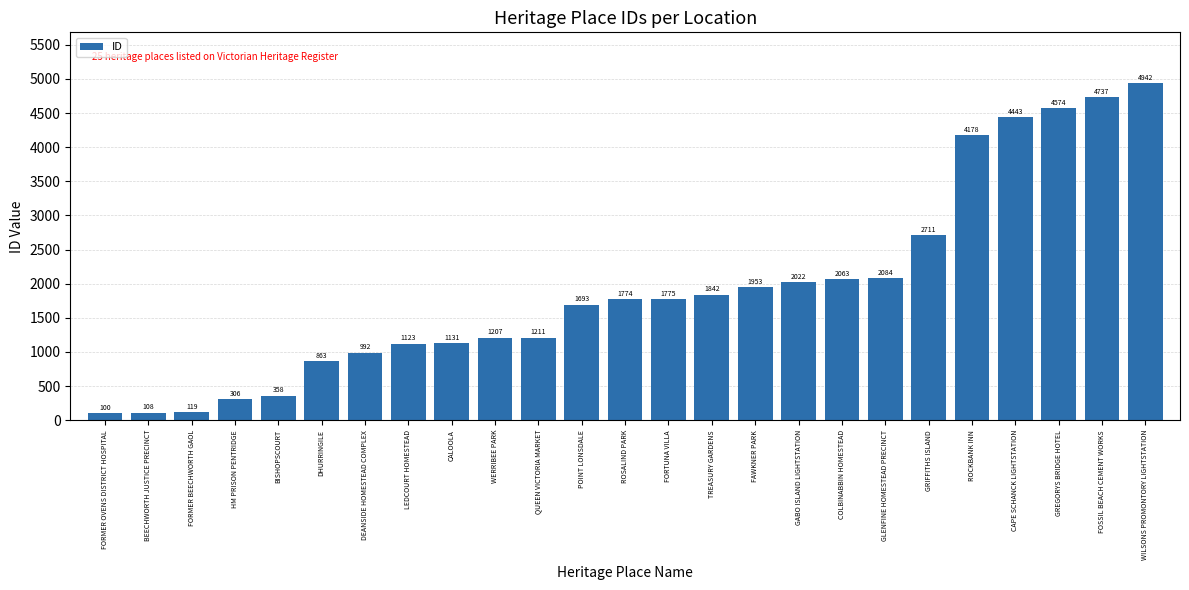

Rank the categories by value from lowest to highest.

FORMER OVENS DISTRICT HOSPITAL, BEECHWORTH JUSTICE PRECINCT, FORMER BEECHWORTH GAOL, HM PRISON PENTRIDGE, BISHOPSCOURT, DHURRINGILE, DEANSIDE HOMESTEAD COMPLEX, LEDCOURT HOMESTEAD, CALOOLA, WERRIBEE PARK, QUEEN VICTORIA MARKET, POINT LONSDALE, ROSALIND PARK, FORTUNA VILLA, TREASURY GARDENS, FAWKNER PARK, GABO ISLAND LIGHTSTATION, COLBINABBIN HOMESTEAD, GLENFINE HOMESTEAD PRECINCT, GRIFFITHS ISLAND, ROCKBANK INN, CAPE SCHANCK LIGHTSTATION, GREGORYS BRIDGE HOTEL, FOSSIL BEACH CEMENT WORKS, WILSONS PROMONTORY LIGHTSTATION